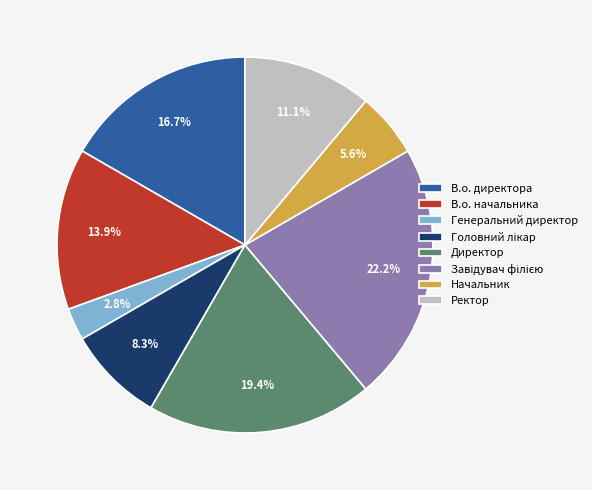

Which category has the smallest portion of the pie?

Генеральний директор